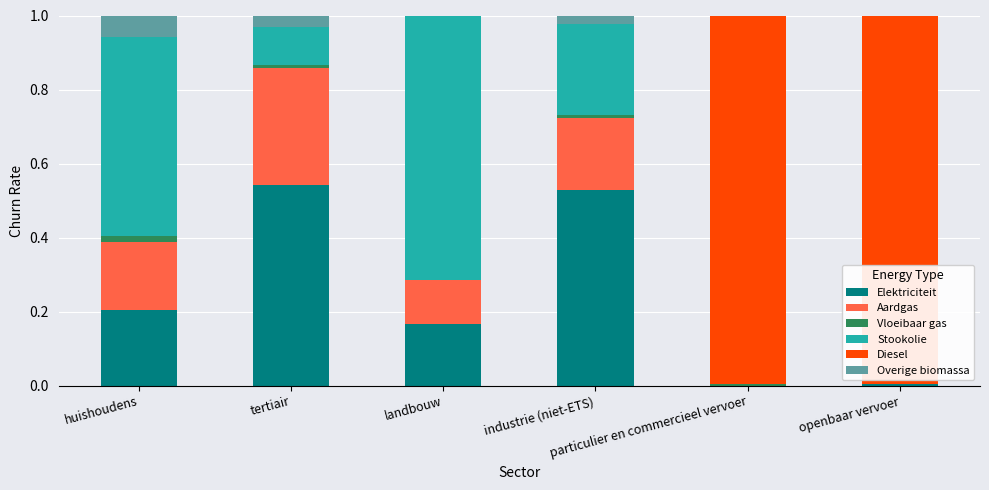

True or false: Vloeibaar gas has a value of 0.0 at particulier en commercieel vervoer.

False